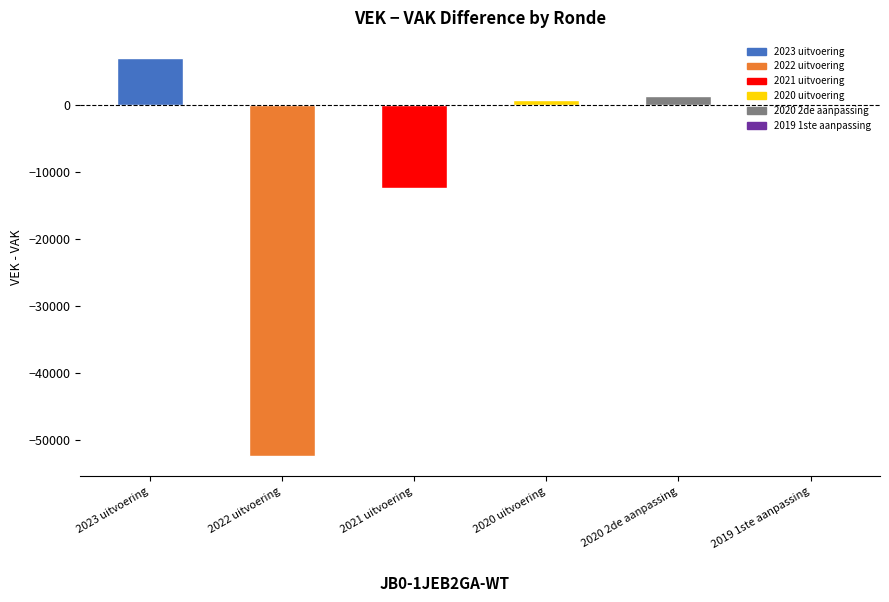

How many values in the VAK series exceed 18376?

2